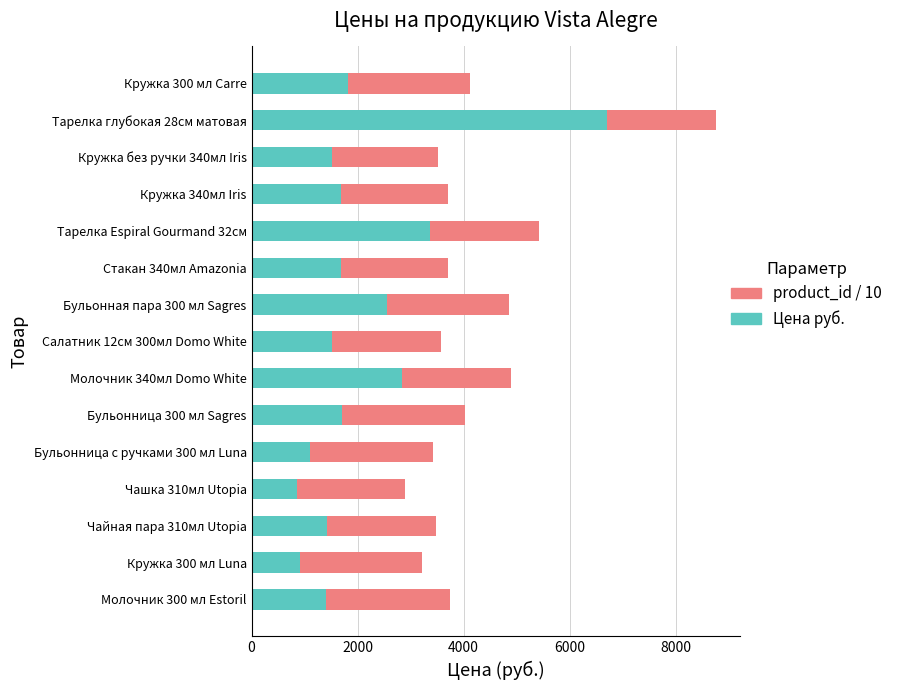

What is the minimum value for Цена руб.?

851.0